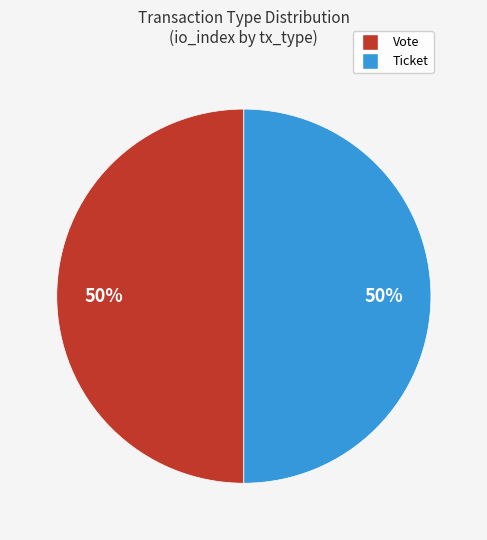

Combined, do Ticket and Vote account for over 50%?

Yes